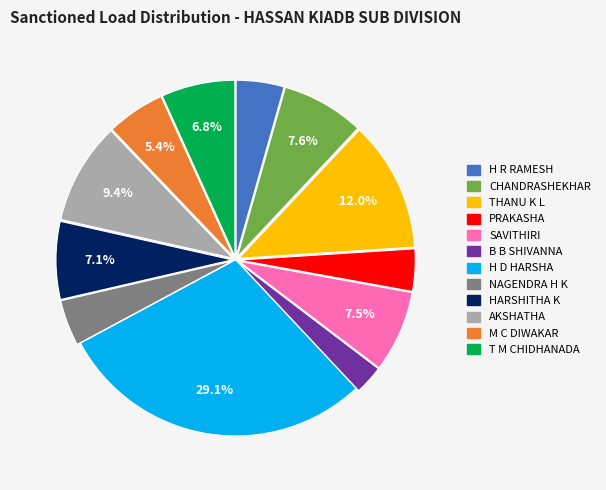

Which category has the biggest portion of the pie?

H D HARSHA